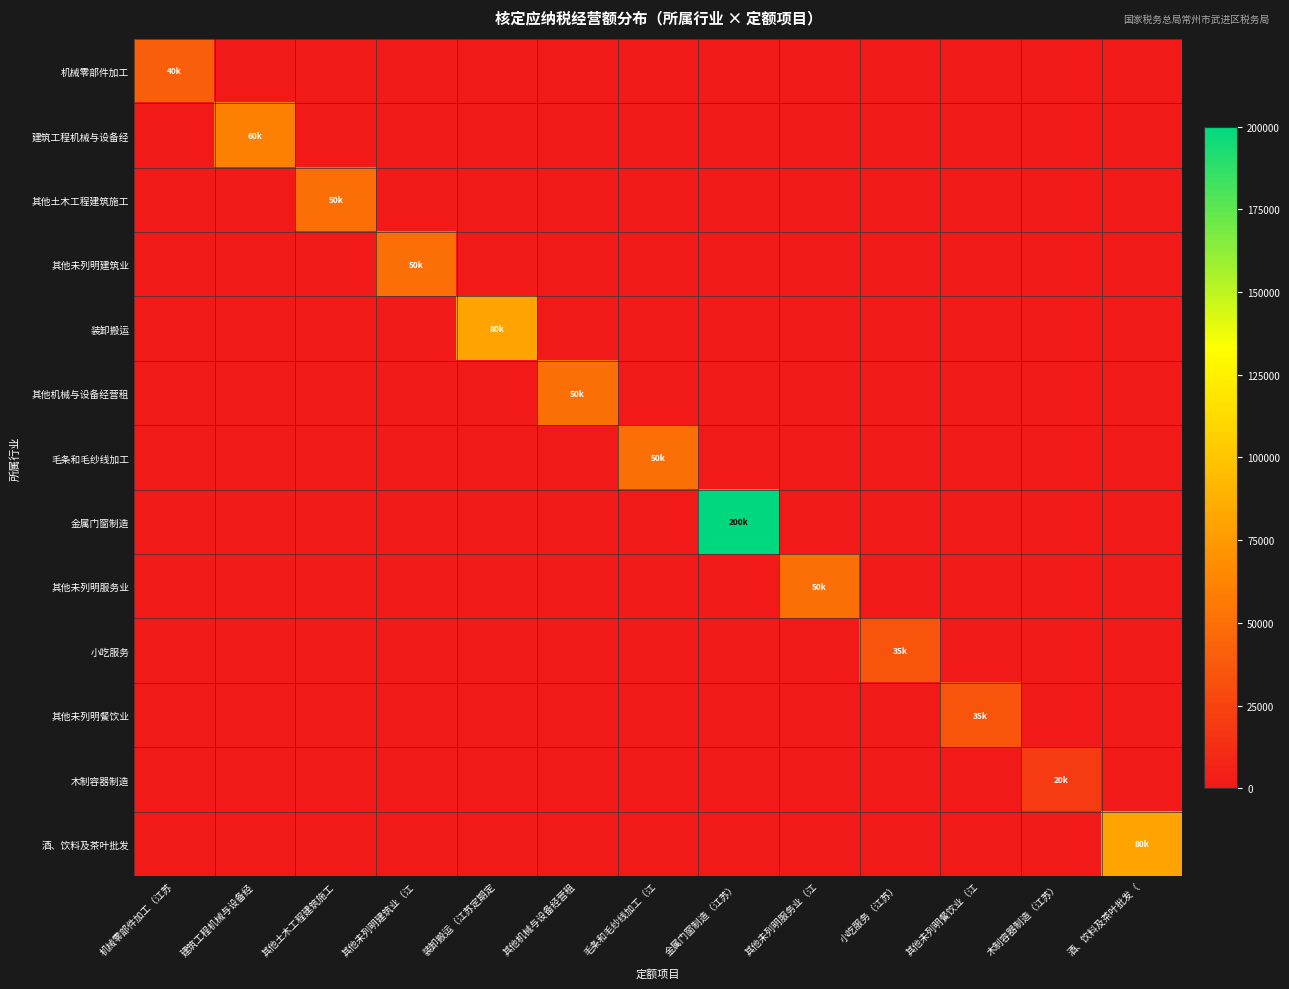

What is the spread (max minus min) of values at 酒、饮料及茶叶批发（?

80000